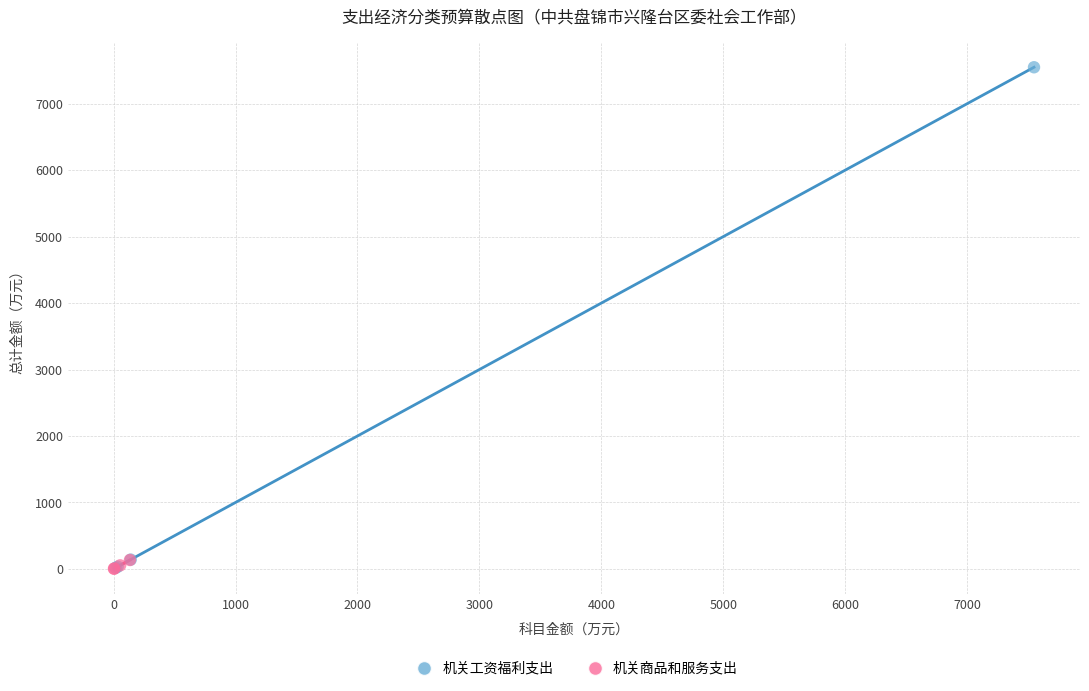

Which series has the largest Y range (max minus min)?

机关工资福利支出